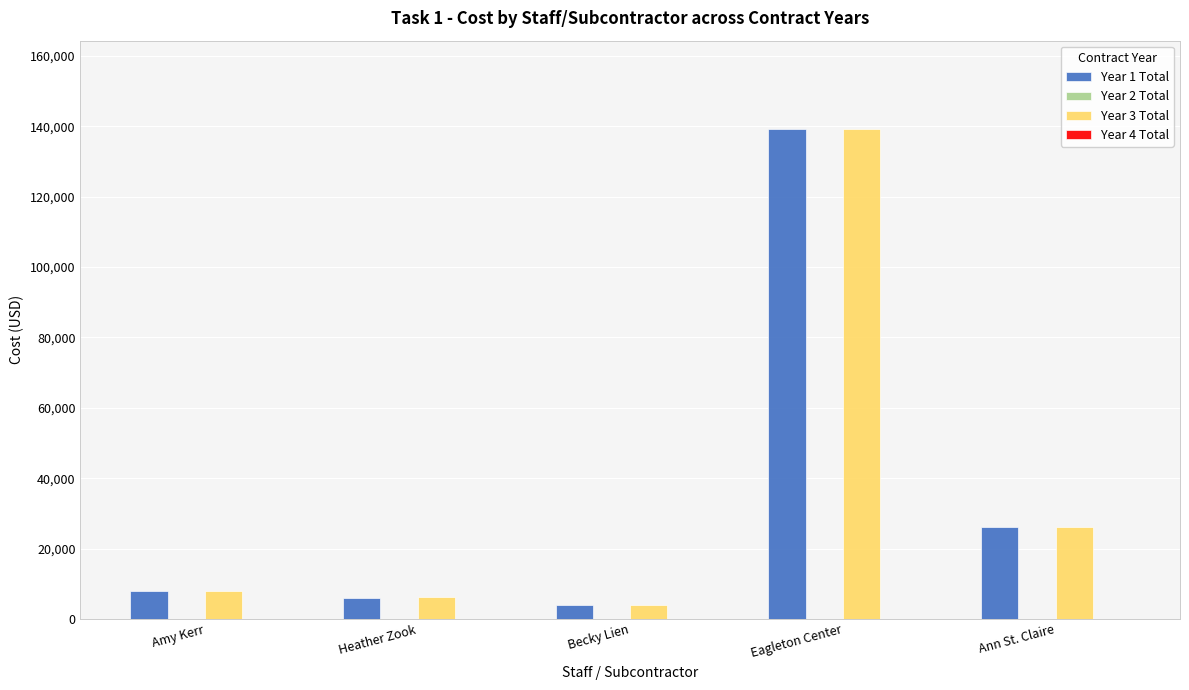

Reading left to right, extract all data points from this chart.

Year 1 Total: Amy Kerr=8000	Heather Zook=6000	Becky Lien=4000	Eagleton Center=139288	Ann St. Claire=26000
Year 3 Total: Amy Kerr=8000	Heather Zook=6150	Becky Lien=4000	Eagleton Center=139288	Ann St. Claire=26000